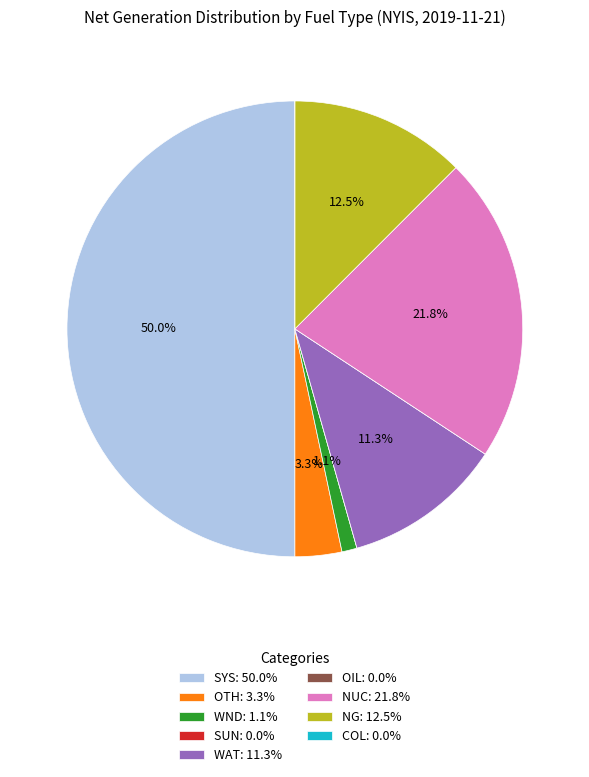

The WAT slice represents 11% of the pie. True or false?

True